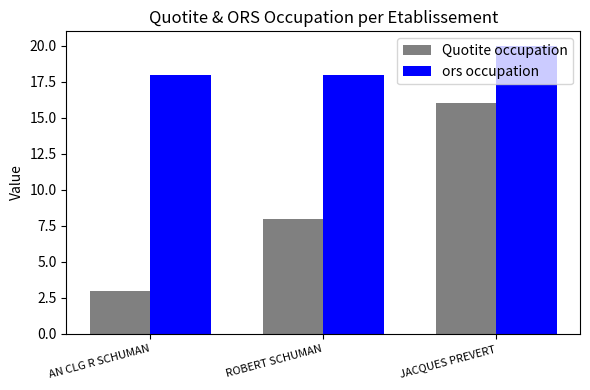

How many categories are shown in the chart?

3